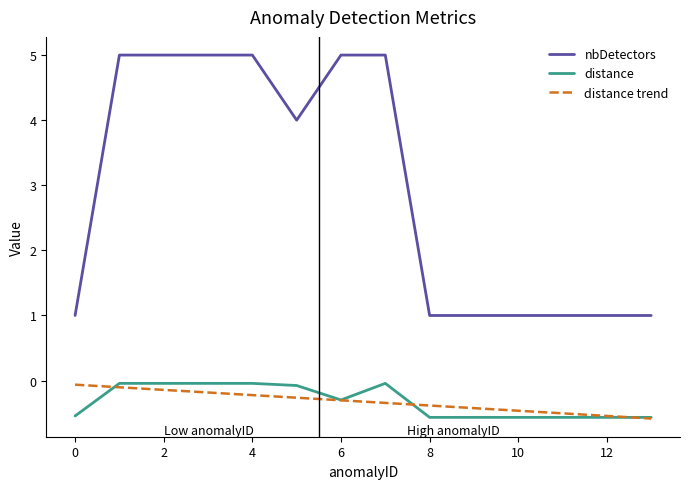

What is the sum of all distance values?

-4.5